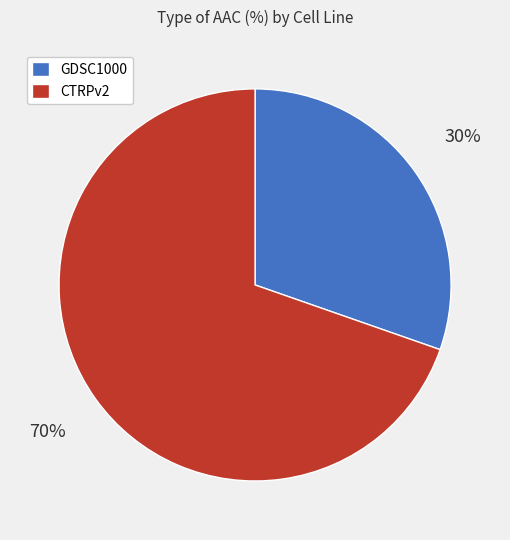

Combined, do CTRPv2 and GDSC1000 account for over 50%?

Yes